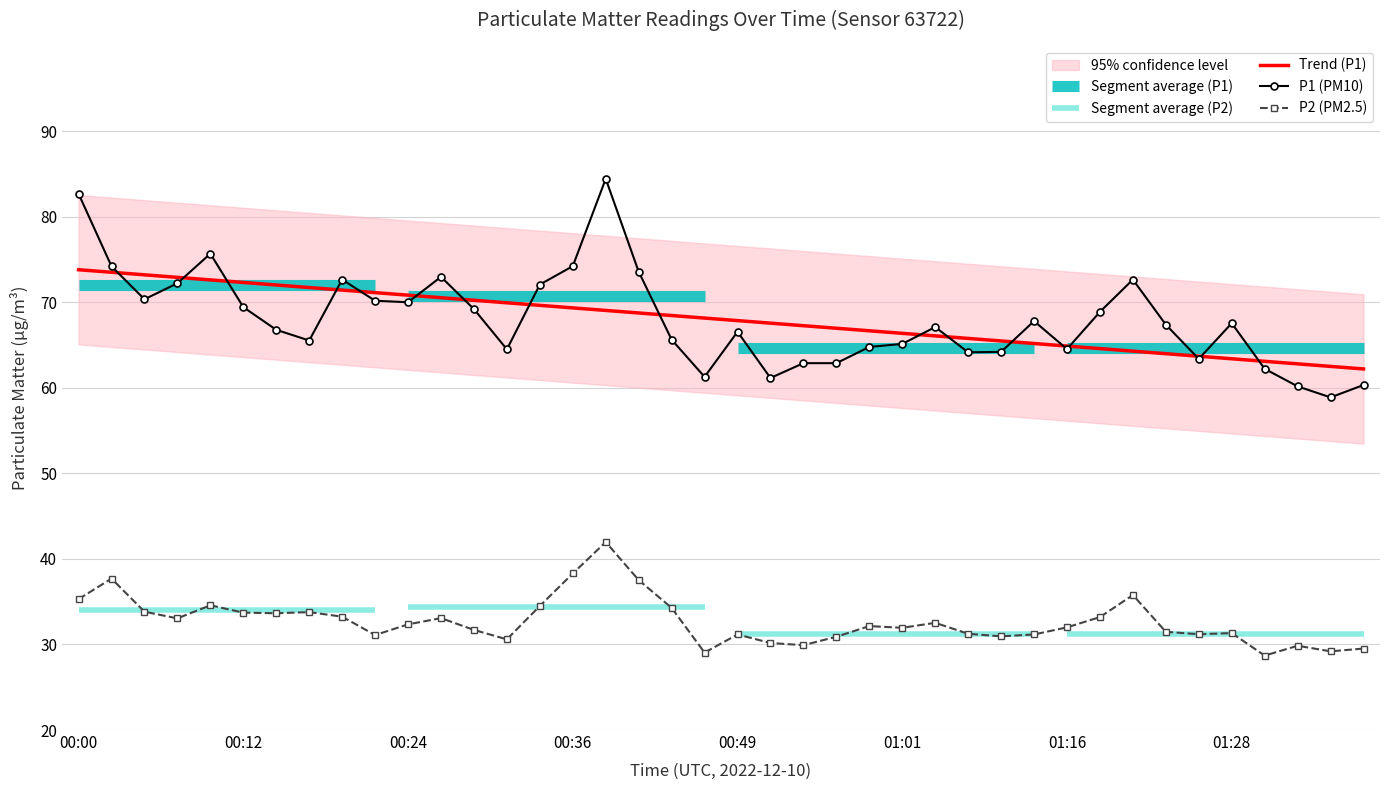

Reading left to right, extract all data points from this chart.

Trend (P1): 73.8	73.5	73.2	72.9	72.6	72.3	72.0	71.7	71.4	71.1	70.8	70.5	70.2	69.9	69.6	69.3	69.0	68.7	68.5	68.2	67.9	67.6	67.3	67.0	66.7	66.4	66.1	65.8	65.5	65.2	64.9	64.6	64.3	64.0	63.7	63.4	63.1	62.8	62.5	62.2
P1 (PM10): 82.7	74.2	70.3	72.2	75.7	69.4	66.8	65.5	72.7	70.2	70.0	73.0	69.2	64.5	72.1	74.2	84.4	73.6	65.6	61.3	66.5	61.1	62.9	62.9	64.8	65.1	67.1	64.2	64.2	67.8	64.5	68.9	72.7	67.4	63.4	67.5	62.2	60.2	58.9	60.3
P2 (PM2.5): 35.3	37.7	33.8	33.0	34.6	33.7	33.6	33.8	33.2	31.1	32.4	33.1	31.7	30.6	34.5	38.3	42.0	37.5	34.3	29.1	31.2	30.2	29.9	30.9	32.1	31.9	32.5	31.2	30.9	31.2	32.0	33.2	35.8	31.5	31.2	31.3	28.7	29.9	29.2	29.5